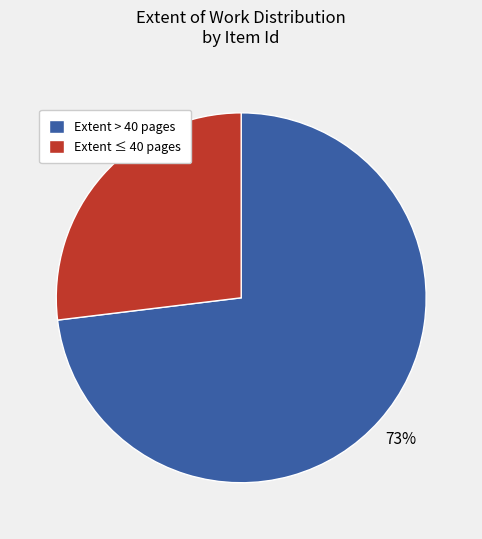

What percentage is the Extent > 40 pages slice, to the nearest percent?

73%